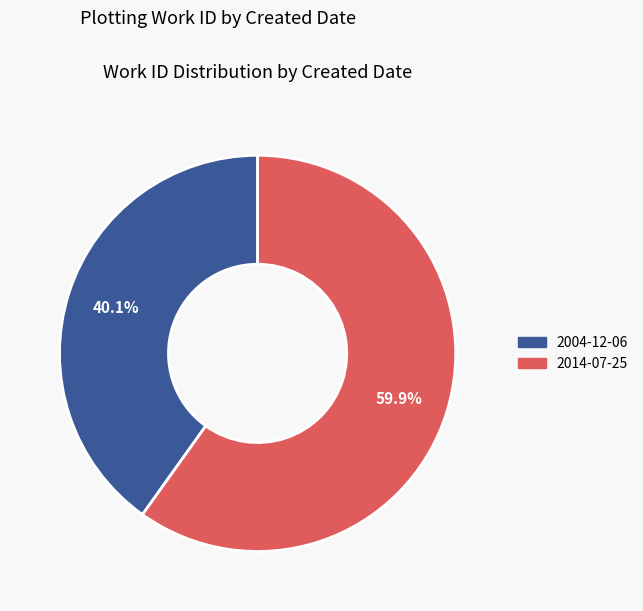

Is there any slice that represents more than half of the pie?

Yes